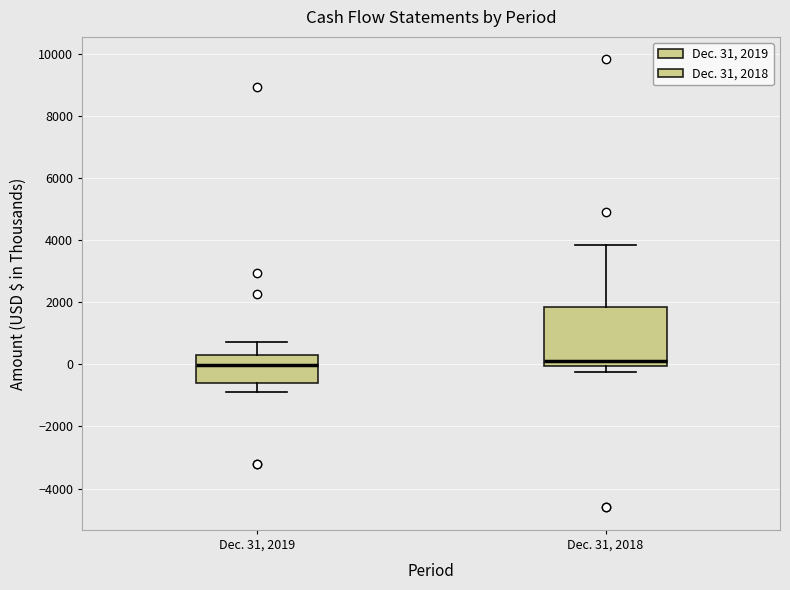

Reading left to right, transcribe this box plot: for each box, give where its median line is, the range the box spans, and where its two whiskers end, as read against the y-axis. The values are not printed on the chart, so give them approximately, as read against the axis.

Dec. 31, 2019: median 0, box -600 to 400, whiskers -800 to 800
Dec. 31, 2018: median 200, box 0 to 1800, whiskers -200 to 3800